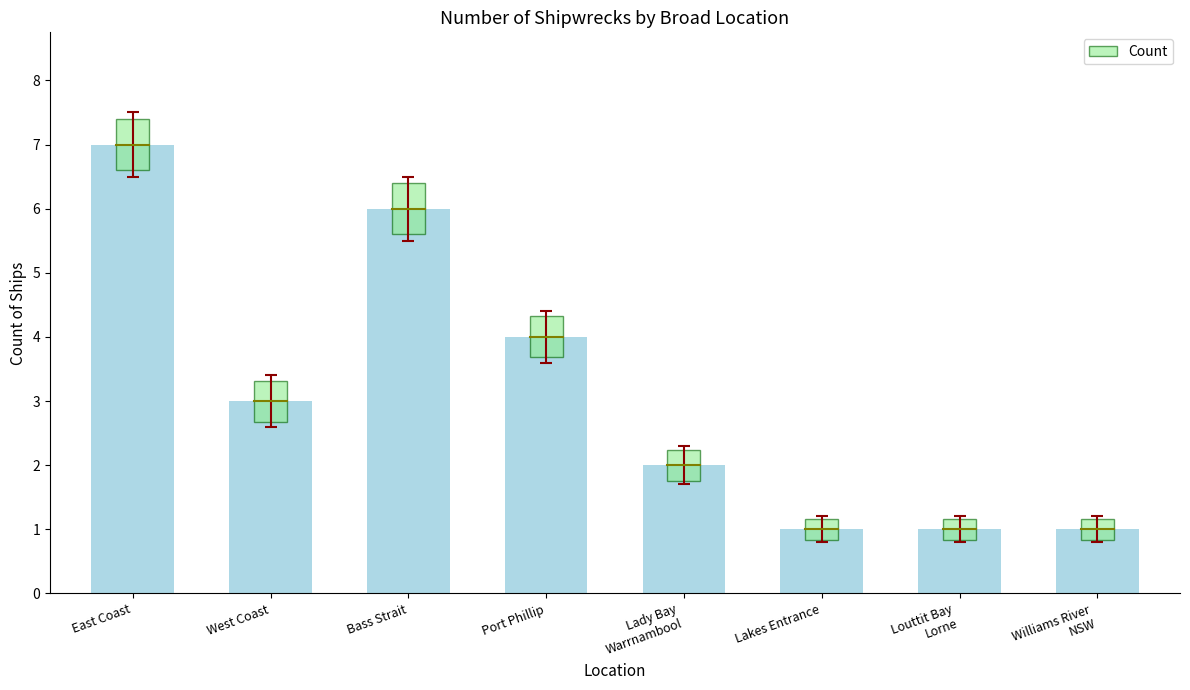

How many data points does each series have?

8